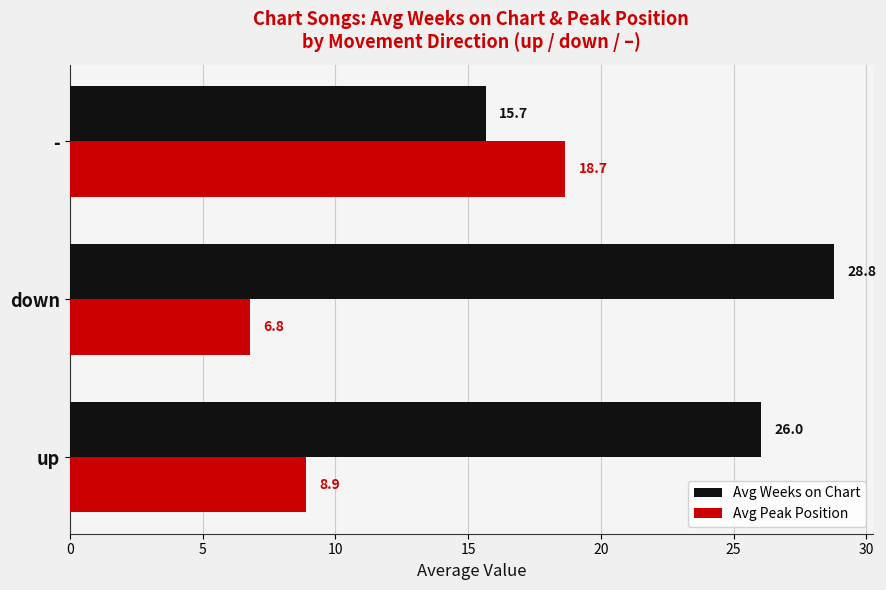

At -, list the series in order from largest to smallest.

Avg Peak Position, Avg Weeks on Chart